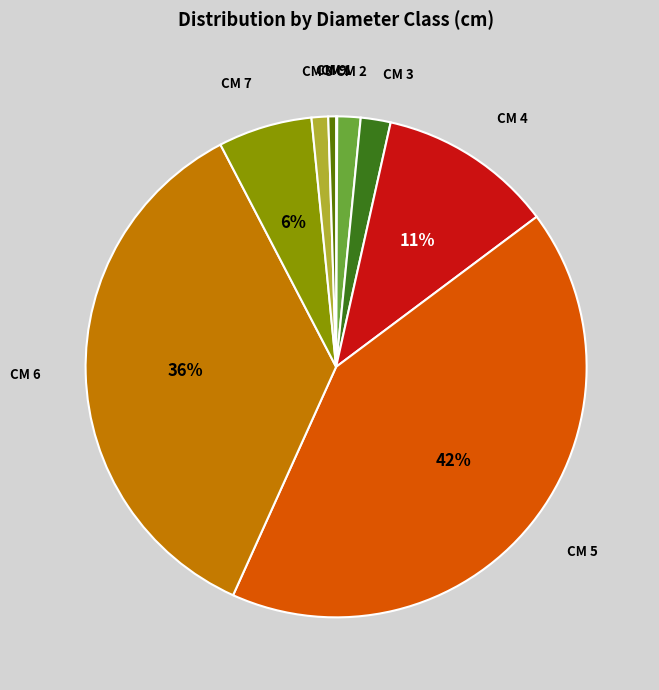

Is there a majority slice in this chart?

No